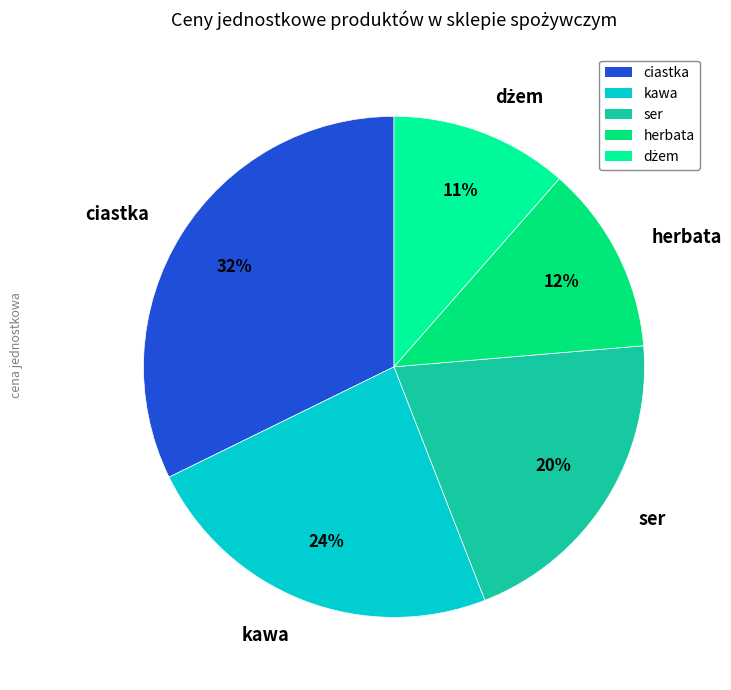

To the nearest percent, what is the difference between the largest and smallest slice percentages?

21%